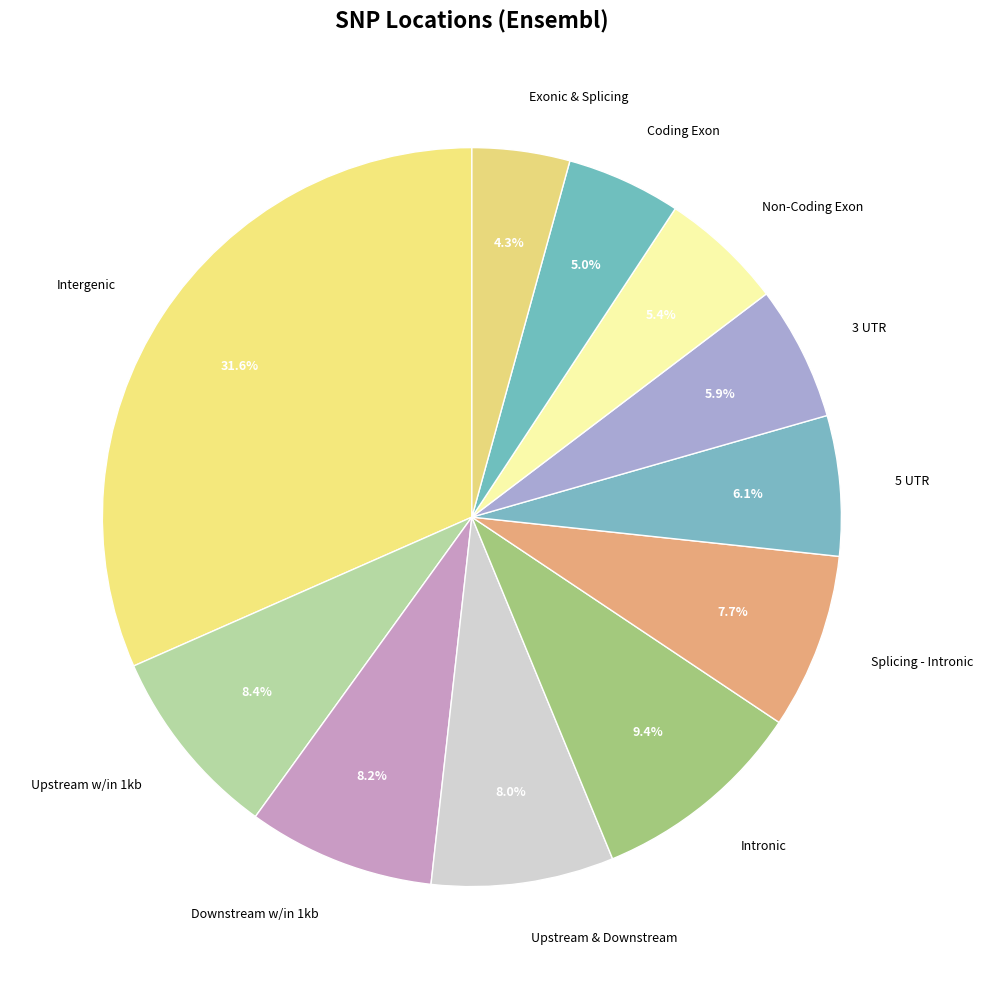

What is the largest slice in the pie chart?

Intergenic